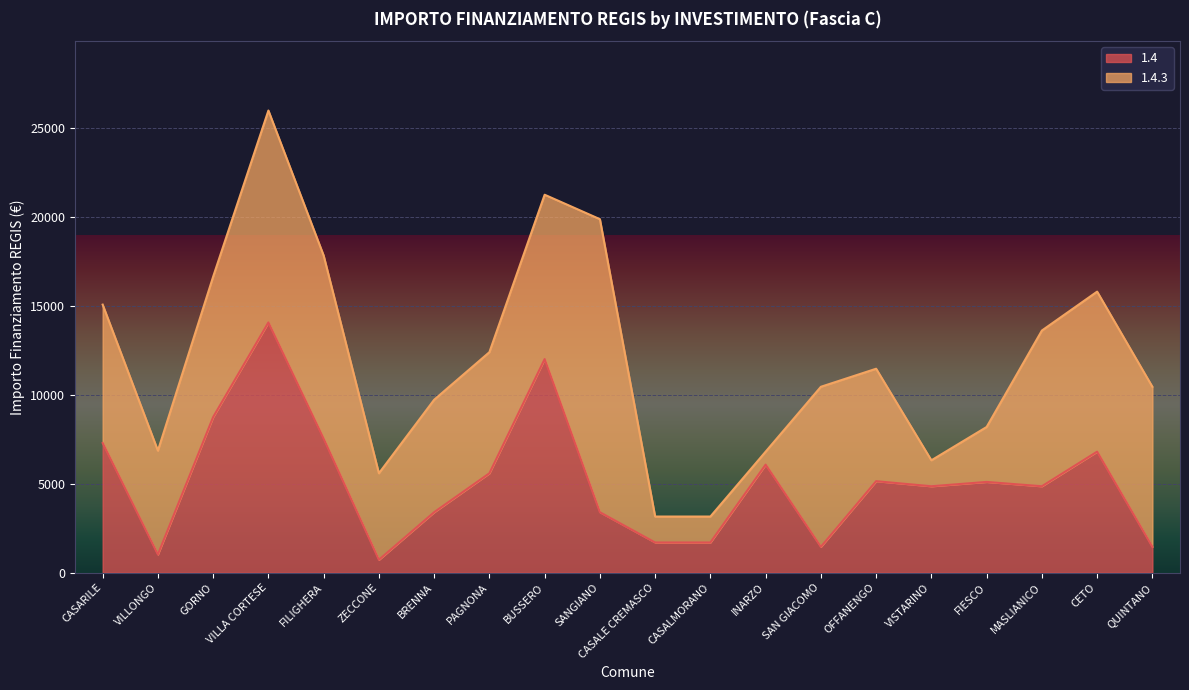

Does the chart display data point markers on the line(s)?

No